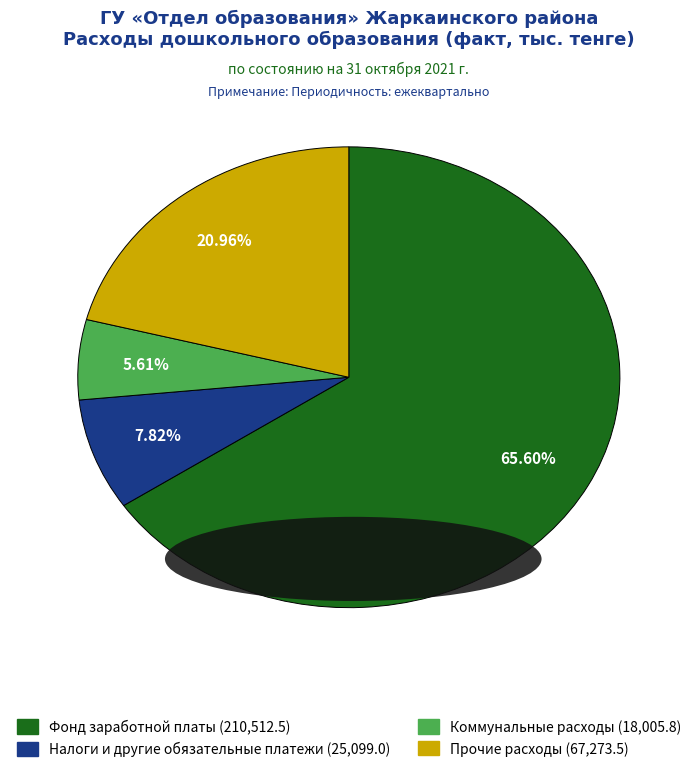

How many segments does this pie chart have?

4